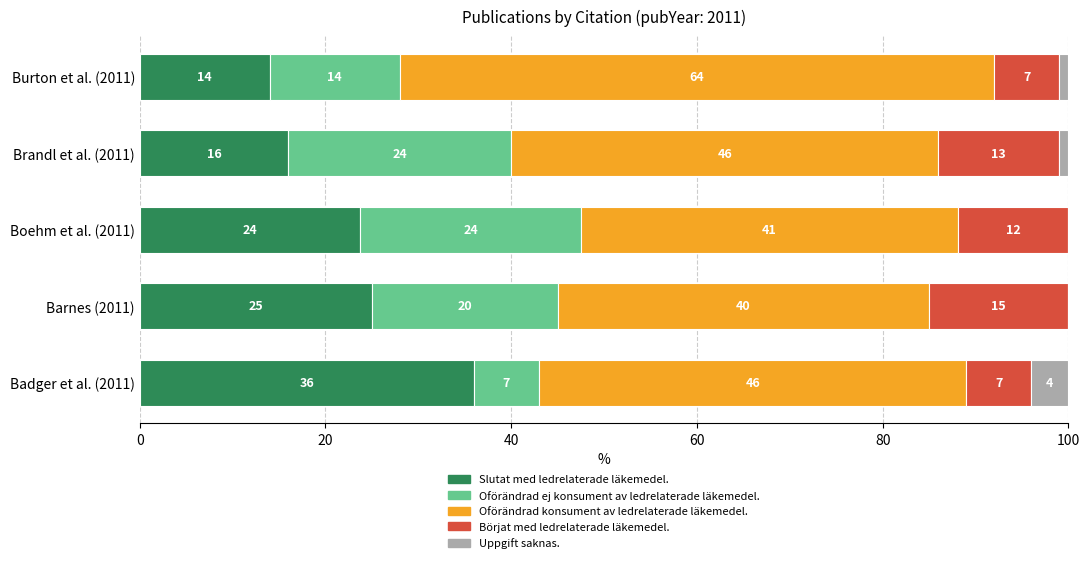

The value of Slutat med ledrelaterade läkemedel. at Barnes (2011) is 40.1. True or false?

False